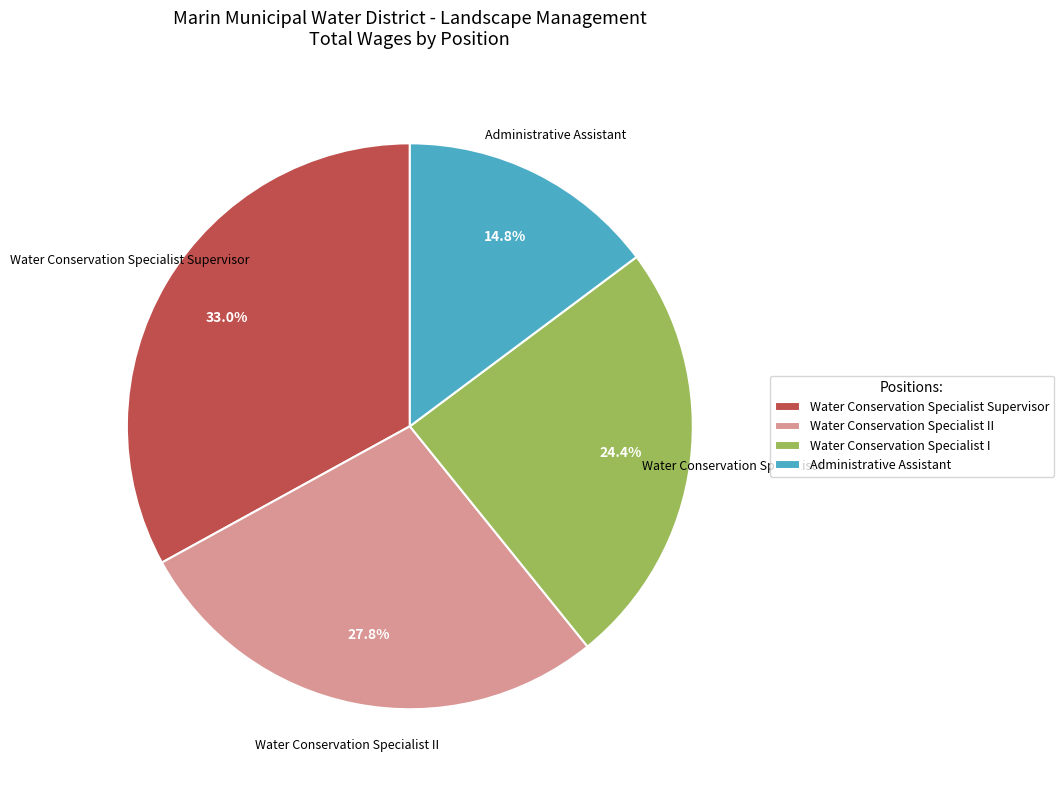

Does any single category account for the majority?

No